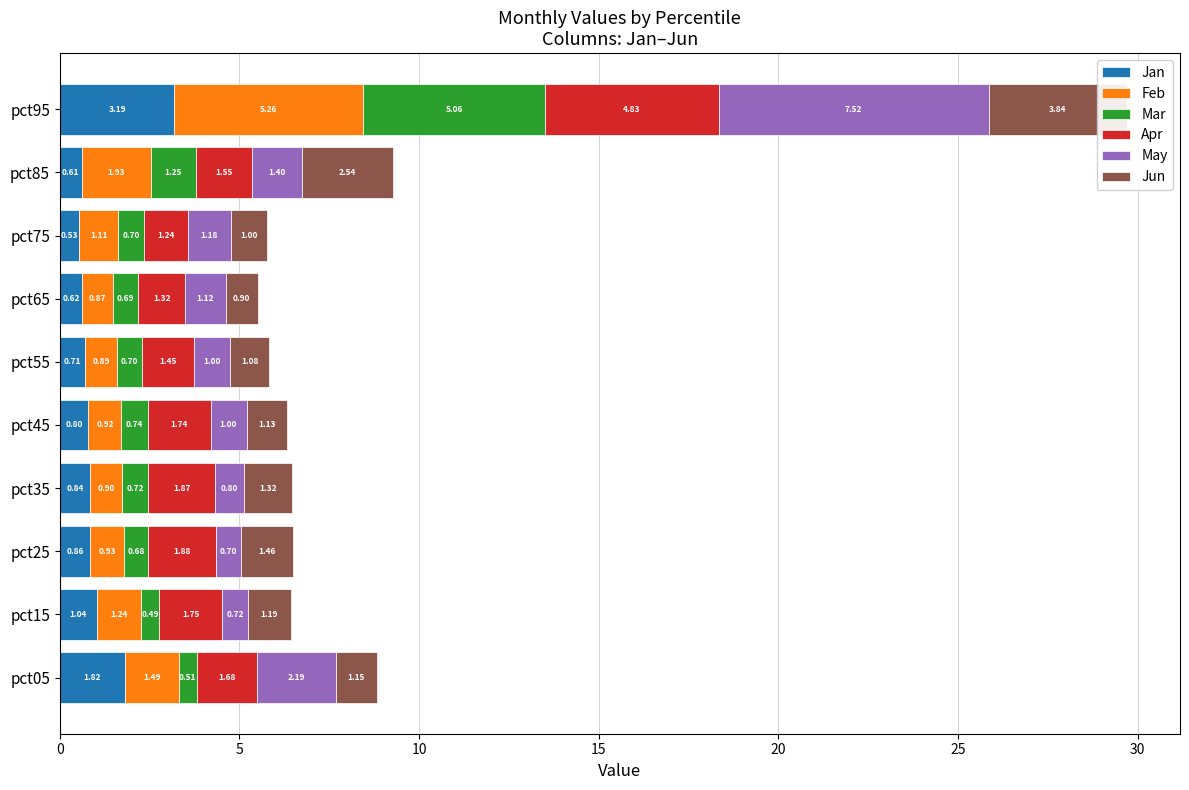

The value of Mar at pct75 is 1.0. True or false?

False